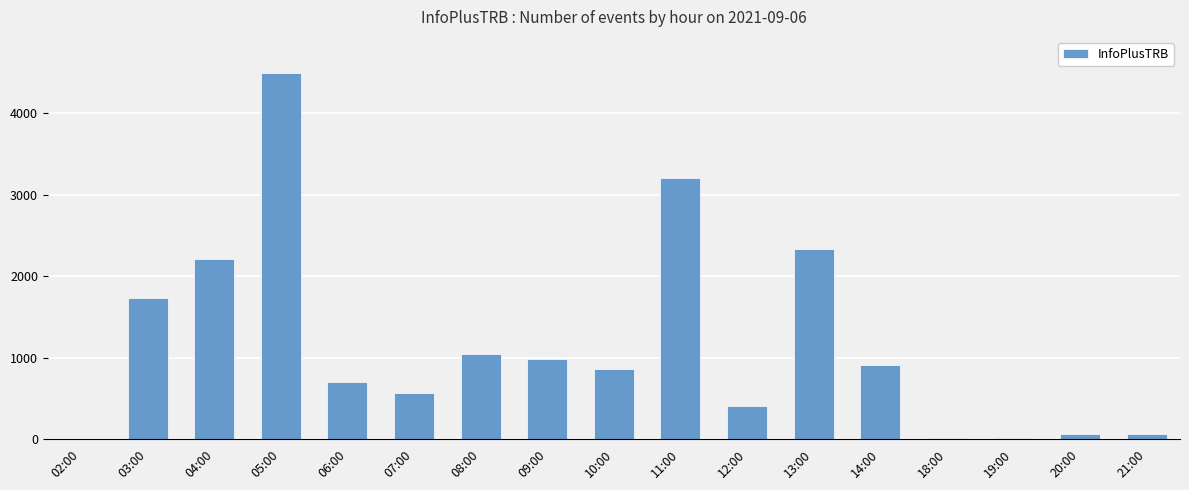

Between 14:00 and 06:00, which is larger?

14:00